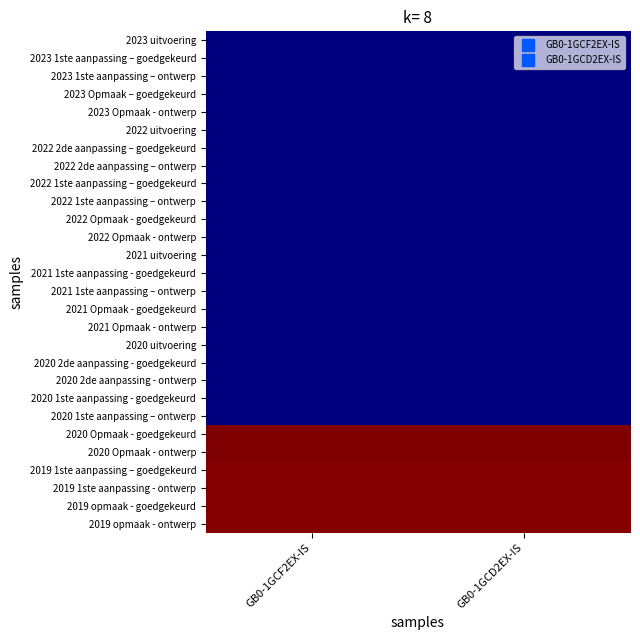

At which category does the chart reach its minimum across all series?

GB0-1GCF2EX-IS